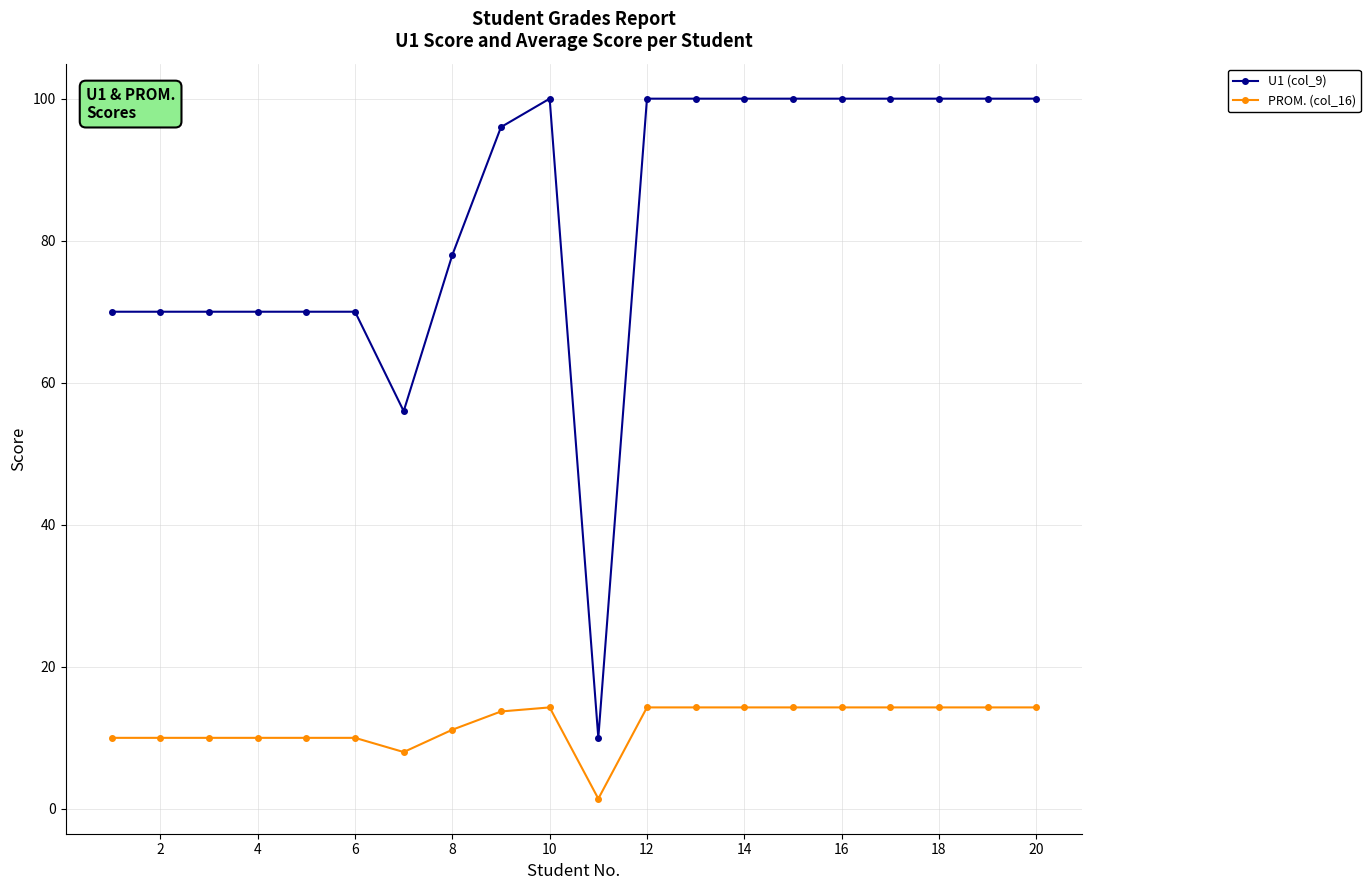

How many values in the U1 (col_9) series are below 100?

10